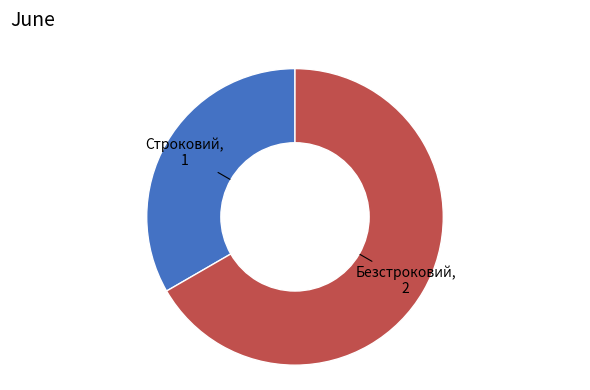

Approximately how many times larger is the value at Строковий compared to Безстроковий?

0.5